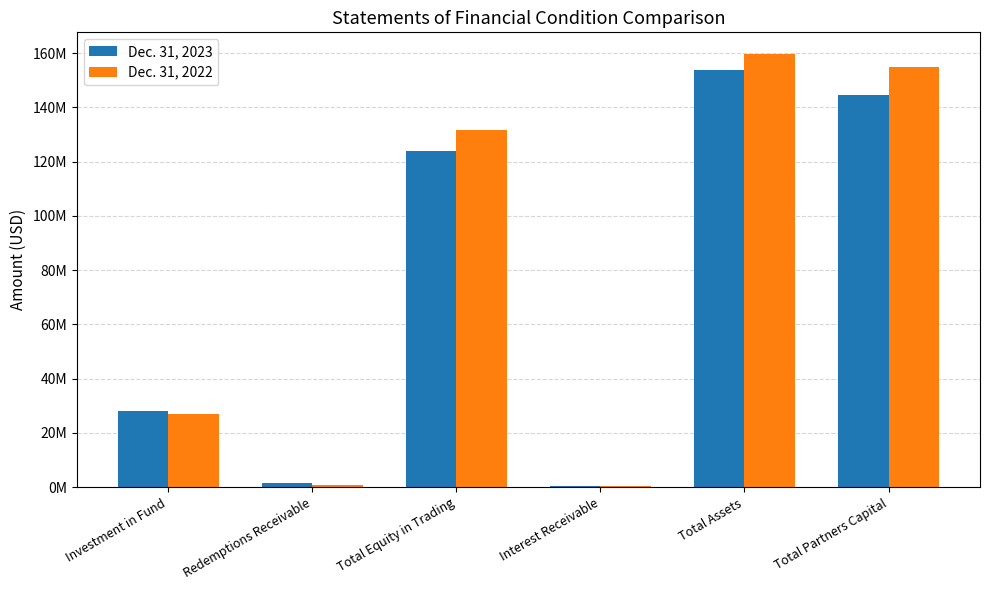

What is the minimum value for Dec. 31, 2022?

388632